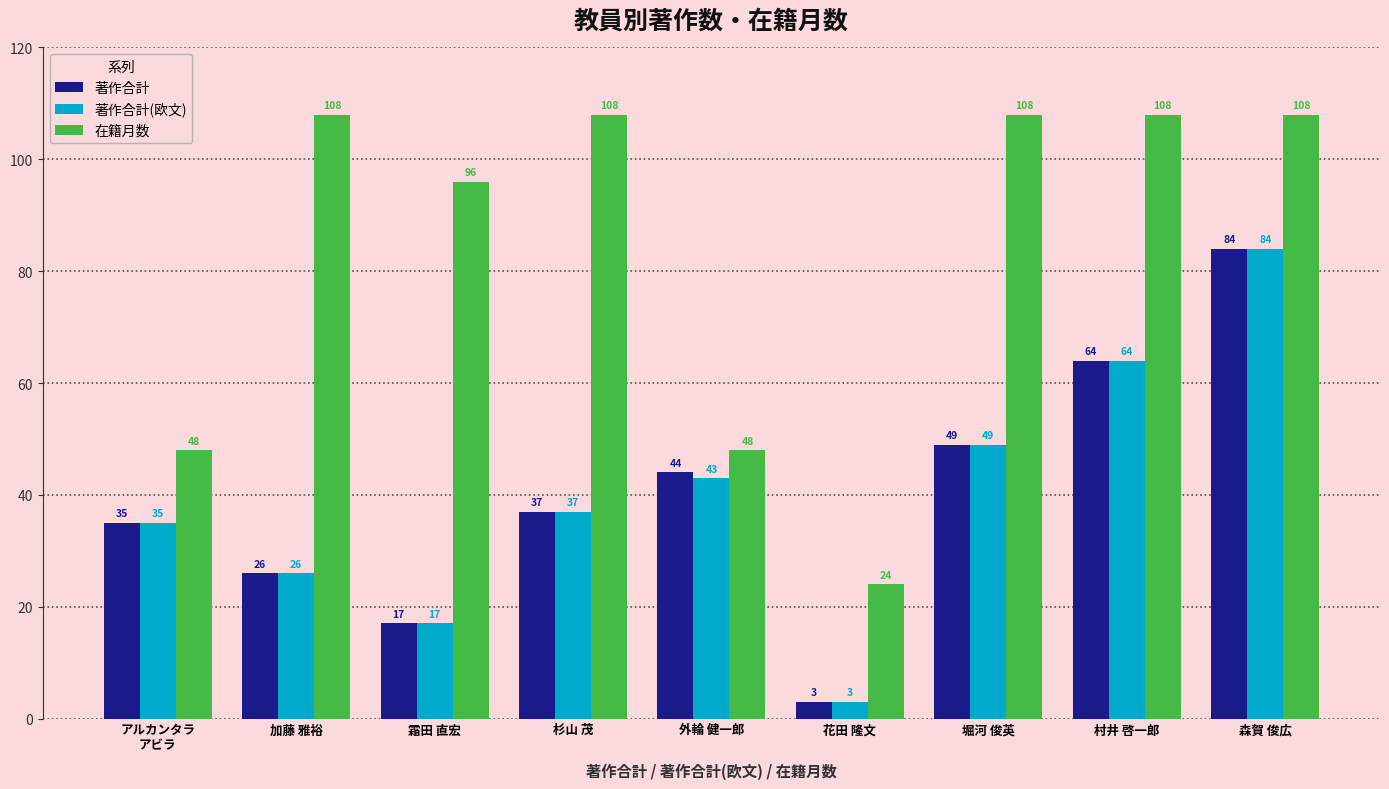

How many data points in 在籍月数 are less than 108?

4